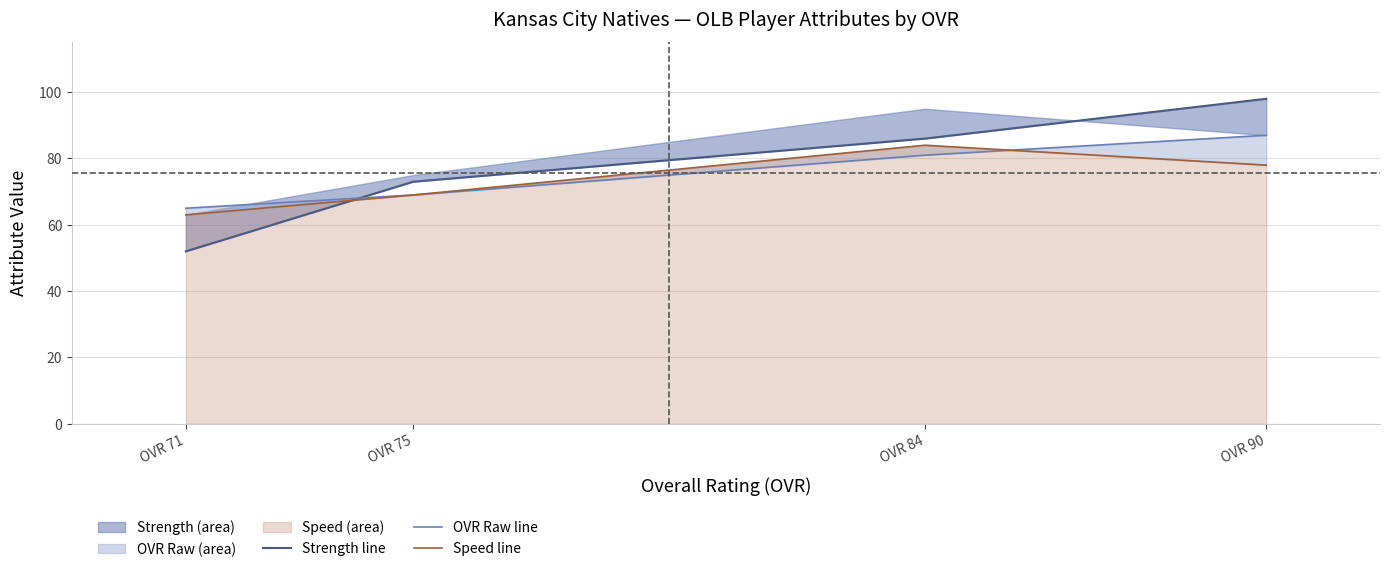

Which series changed the most between OVR 90 and OVR 71?

strength